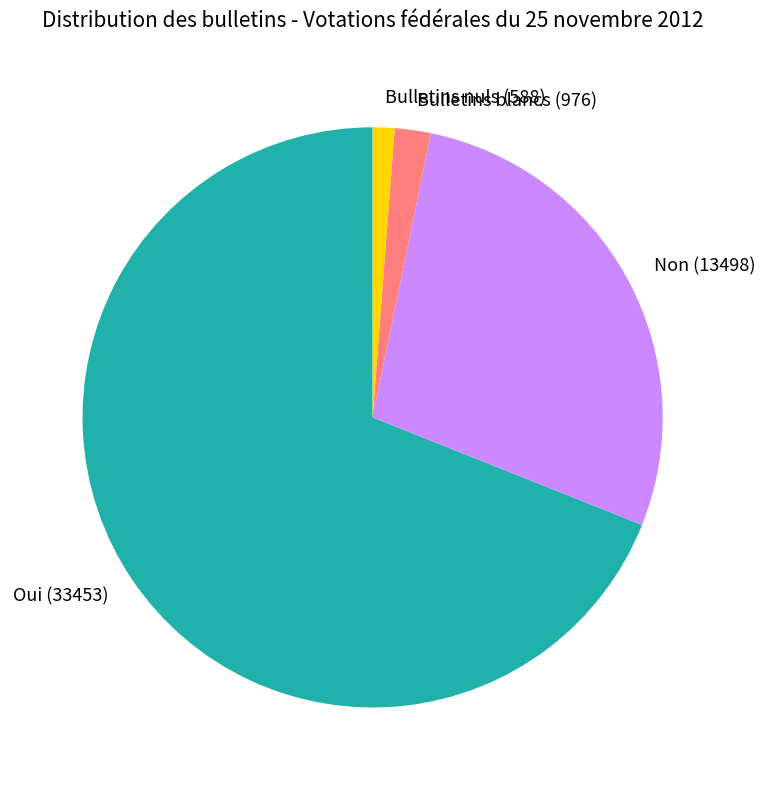

Between Bulletins nuls and Bulletins blancs, which is larger?

Bulletins blancs